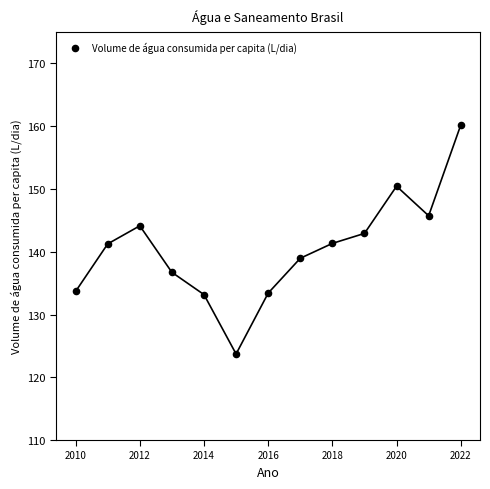

What is the range of X values (max minus min)?

12.0